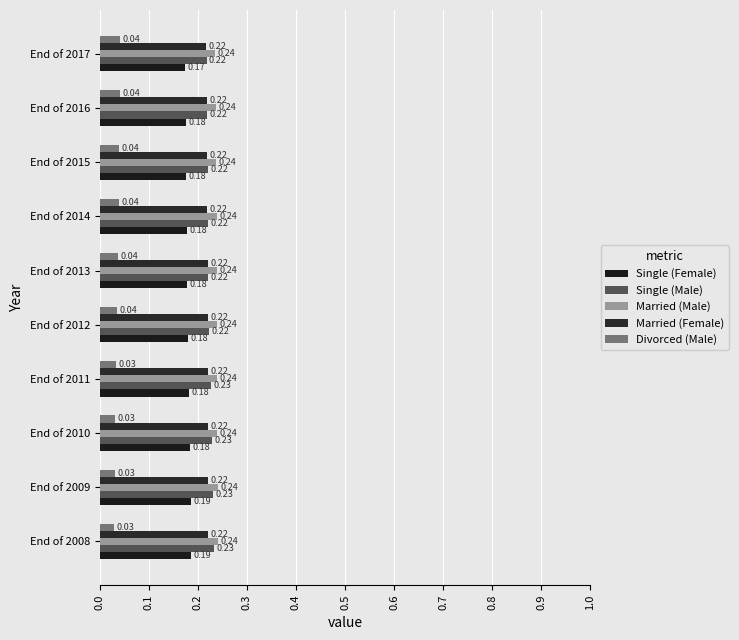

Reading right to left, what are all the values shown in this chart?

Single (Female): 0.2	0.2	0.2	0.2	0.2	0.2	0.2	0.2	0.2	0.2
Single (Male): 0.2	0.2	0.2	0.2	0.2	0.2	0.2	0.2	0.2	0.2
Married (Male): 0.2	0.2	0.2	0.2	0.2	0.2	0.2	0.2	0.2	0.2
Married (Female): 0.2	0.2	0.2	0.2	0.2	0.2	0.2	0.2	0.2	0.2
Divorced (Male): 0.0	0.0	0.0	0.0	0.0	0.0	0.0	0.0	0.0	0.0